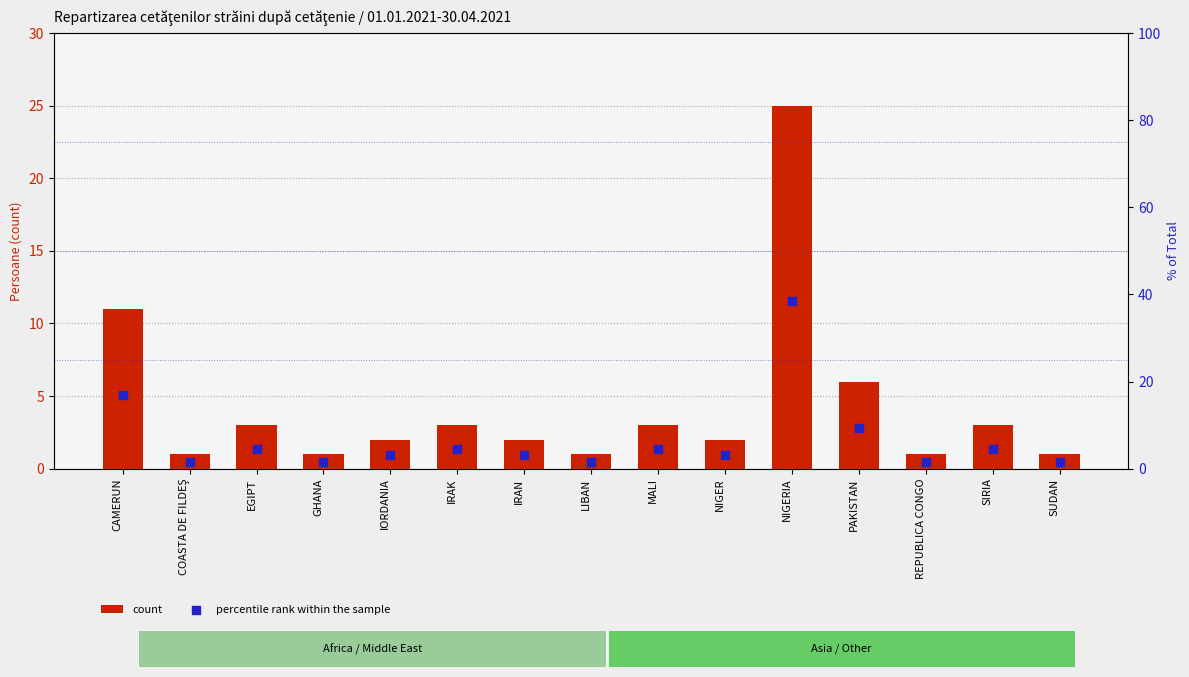

Which series has the widest spread of Y values?

percentile rank within the sample